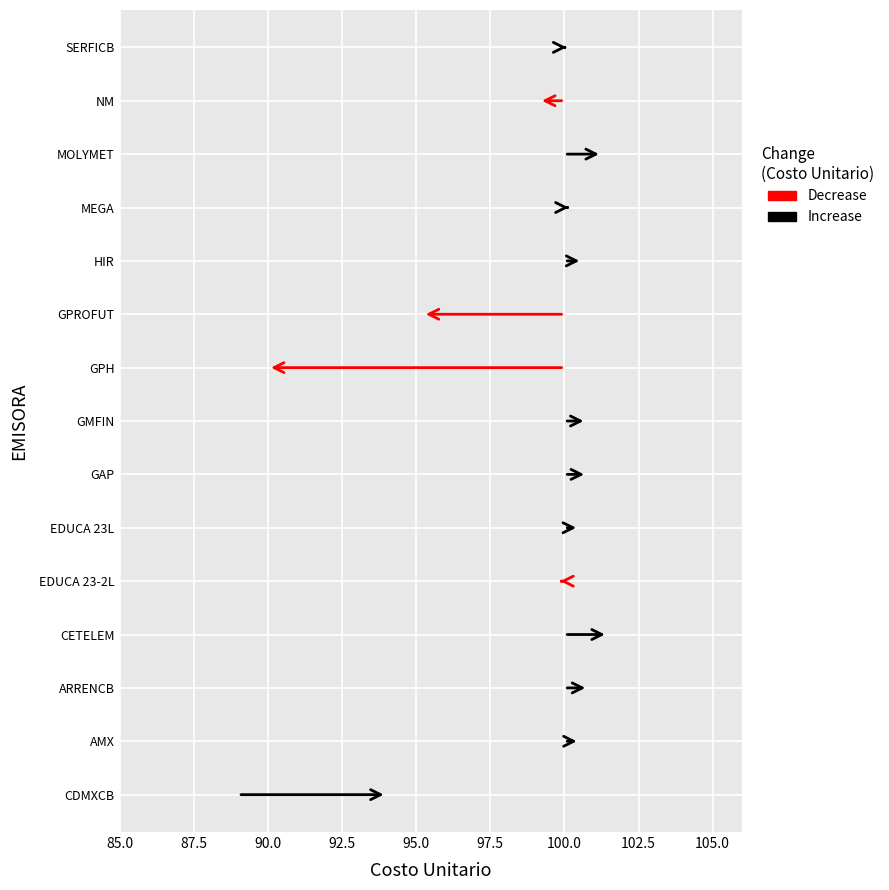

How many values in the COSTO_TOTAL series exceed 100?

10